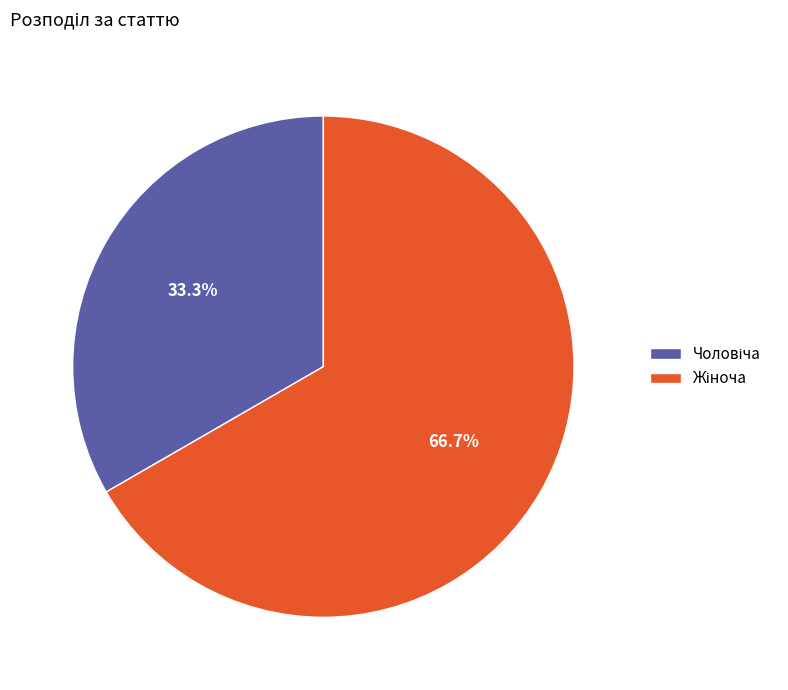

Does any single category account for the majority?

Yes